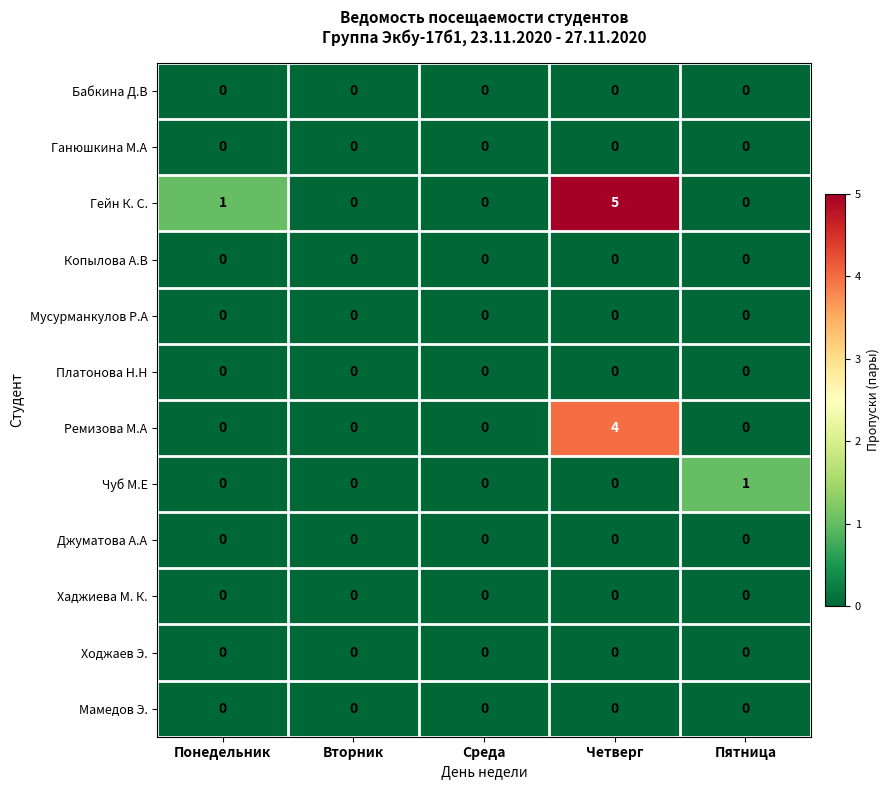

What is the maximum value shown in the chart?

5